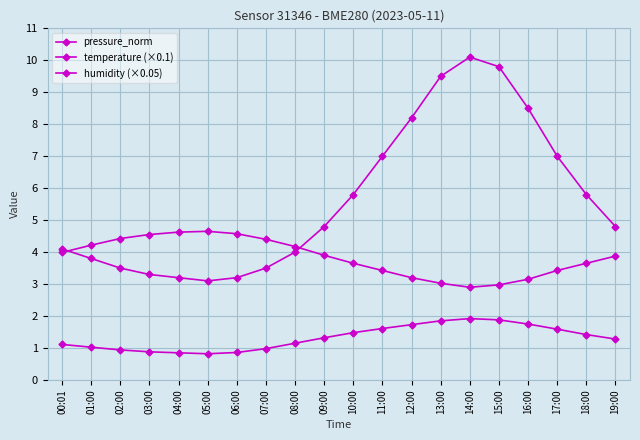

Is the value of humidity (×0.05) at 06:00 greater than the value of temperature (×0.1) at 09:00?

Yes